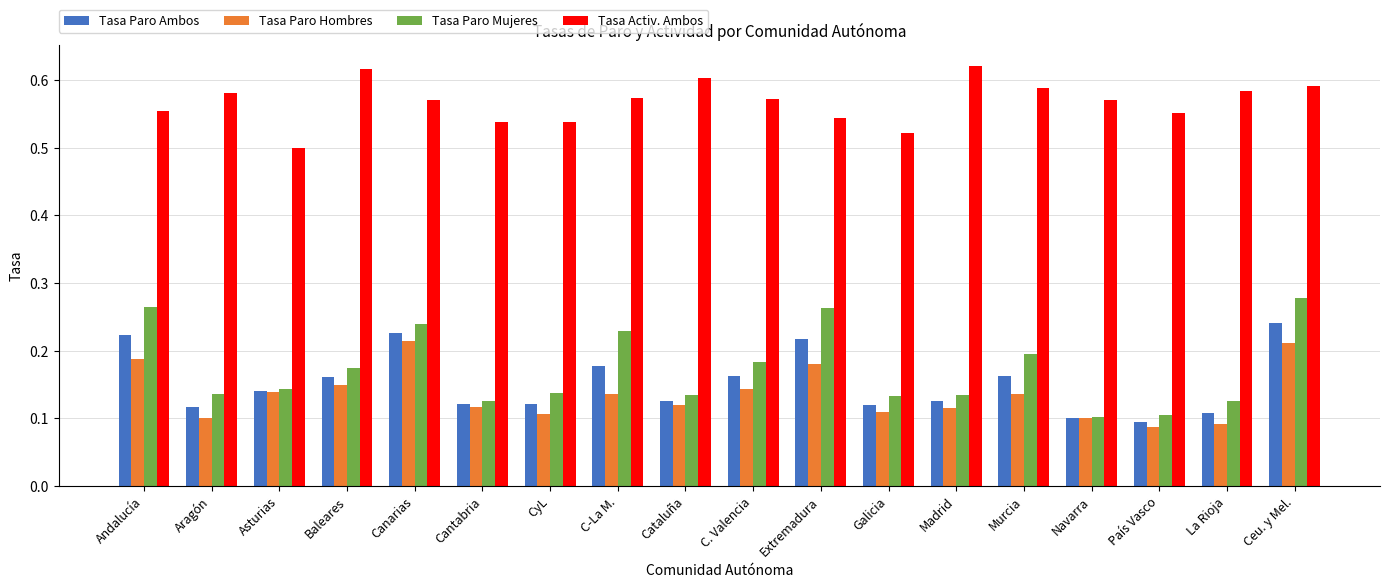

Is the value of Tasa Paro Hombres at Murcia greater than the value of Tasa Paro Ambos at Andalucía?

No